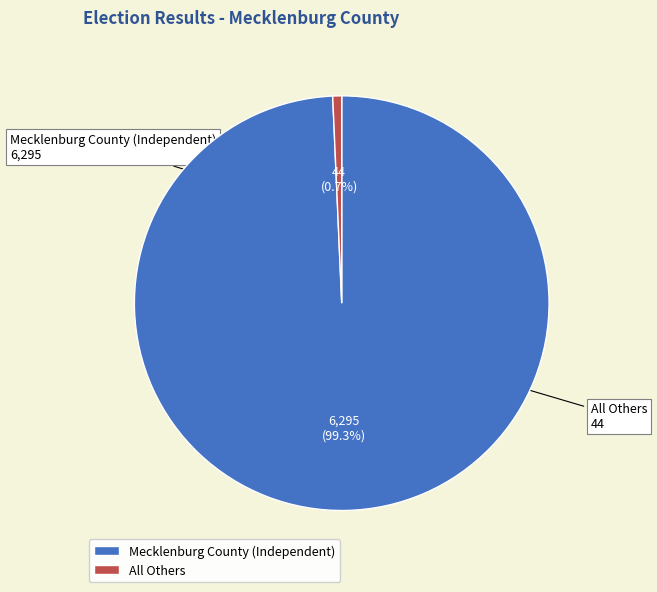

Does All Others account for over 50% of the chart?

No